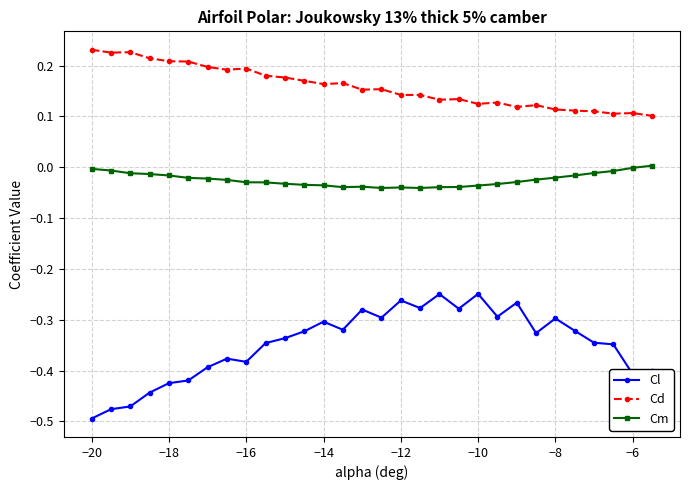

Which series has the widest spread of values?

Cl